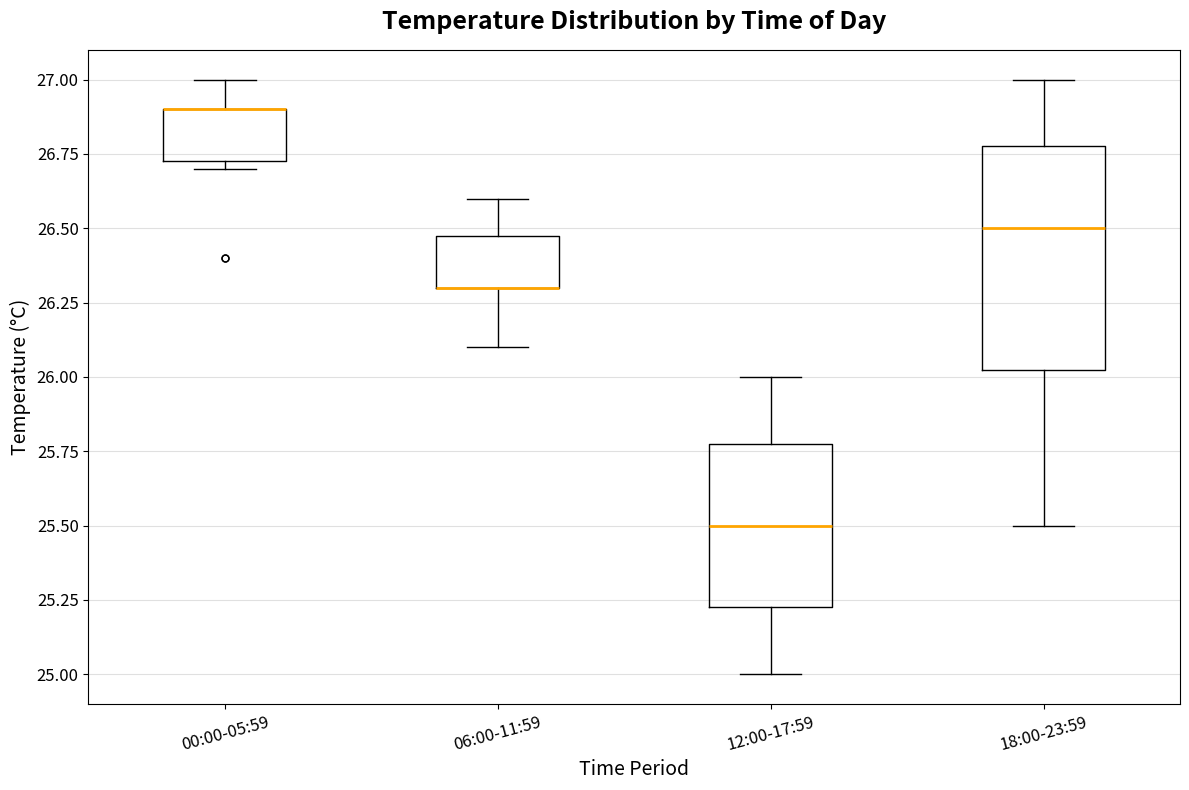

Reading left to right, read every box against the y-axis: the position of its median line, the range the box covers, and the ends of its whiskers. The values are not printed on the chart, so give them approximately, as read against the axis.

00:00-05:59: median 26.90 (drawn on the box's upper edge), box 26.75 to 26.90, whiskers 26.70 to 27.00
06:00-11:59: median 26.30 (drawn on the box's lower edge), box 26.30 to 26.50, whiskers 26.10 to 26.60
12:00-17:59: median 25.50, box 25.25 to 25.80, whiskers 25.00 to 26.00
18:00-23:59: median 26.50, box 26.05 to 26.80, whiskers 25.50 to 27.00